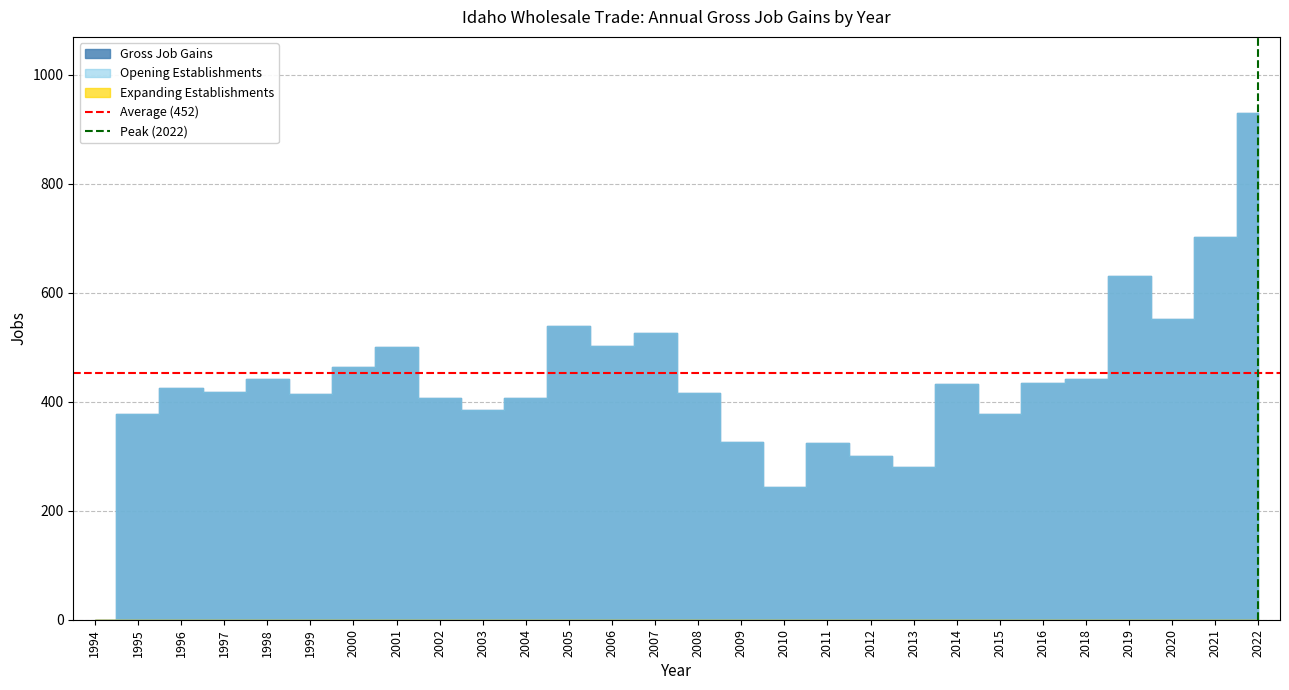

Is the value of Peak (2022) at 1995 greater than the value of Average (452) at 1995?

No